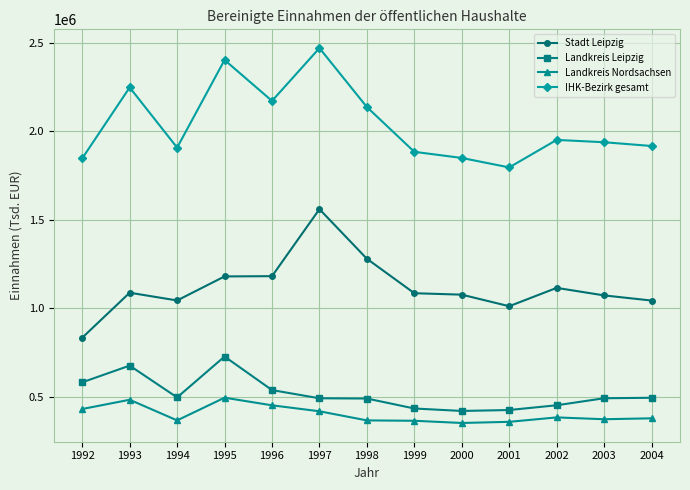

The IHK-Bezirk gesamt series shows 2586398 at 1999. True or false?

False